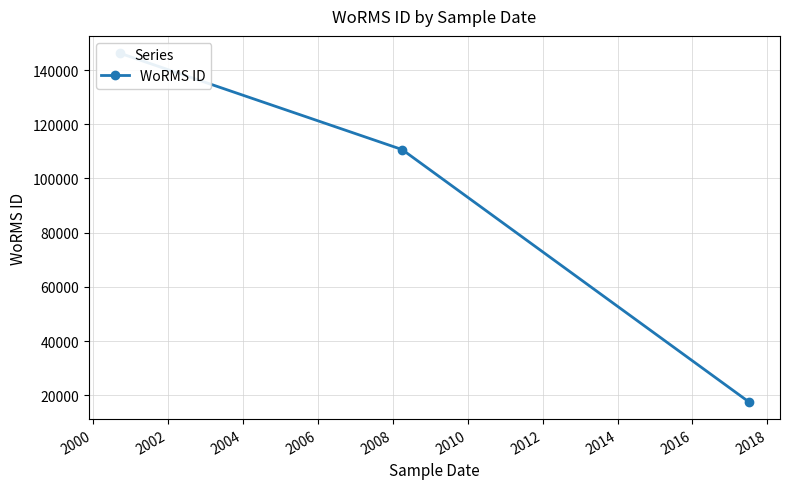

What is the average value?

91491